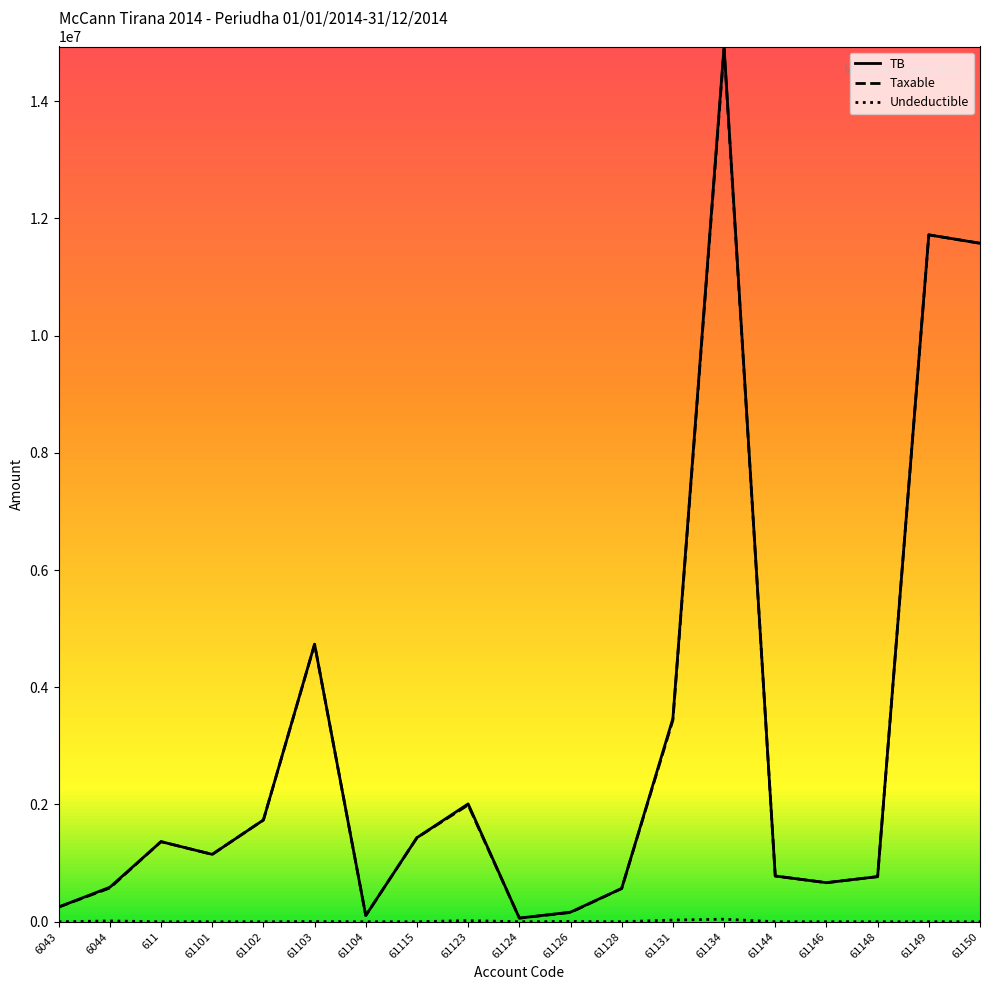

What is the spread (max minus min) of values at 61150?

11574631.1